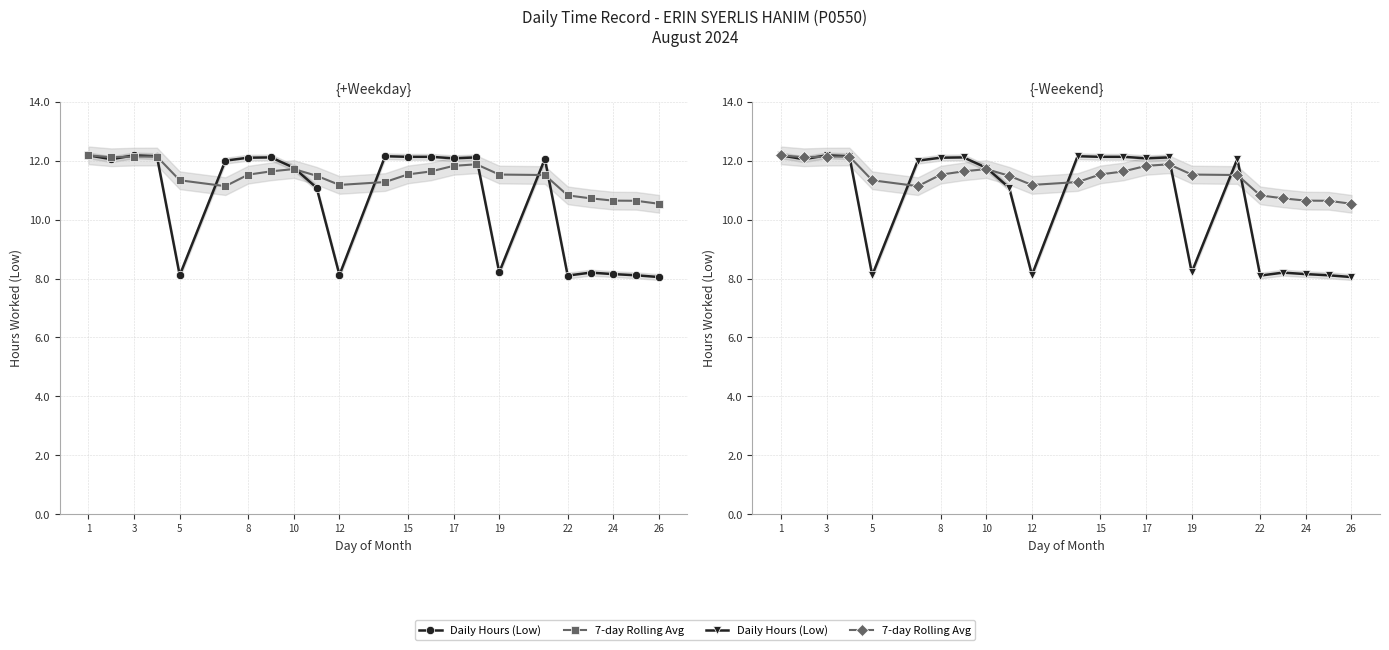

In 7-day Rolling Avg, how many points are higher than both neighbors (excluding endpoints)?

3